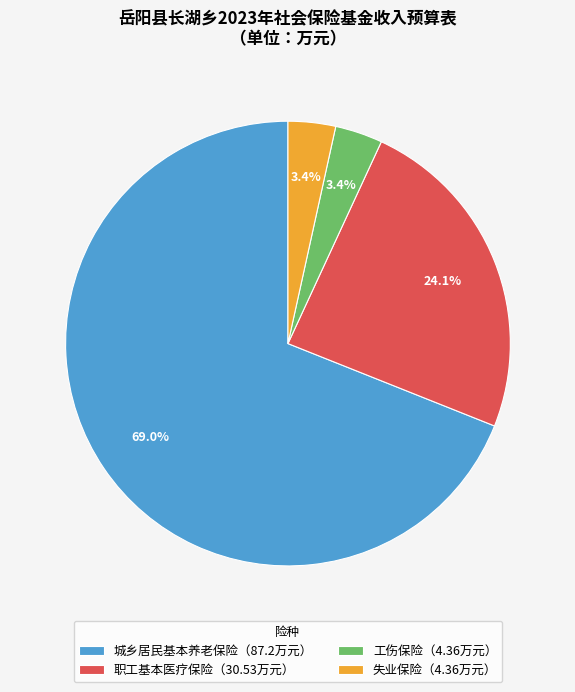

Which has a higher value, 城乡居民基本养老保险（87.2万元） or 失业保险（4.36万元）?

城乡居民基本养老保险（87.2万元）